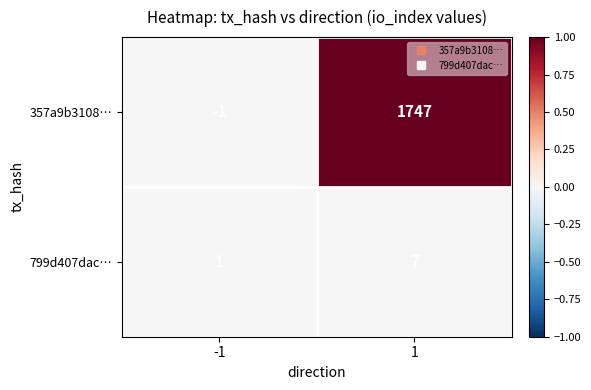

What is the greatest value displayed?

1747